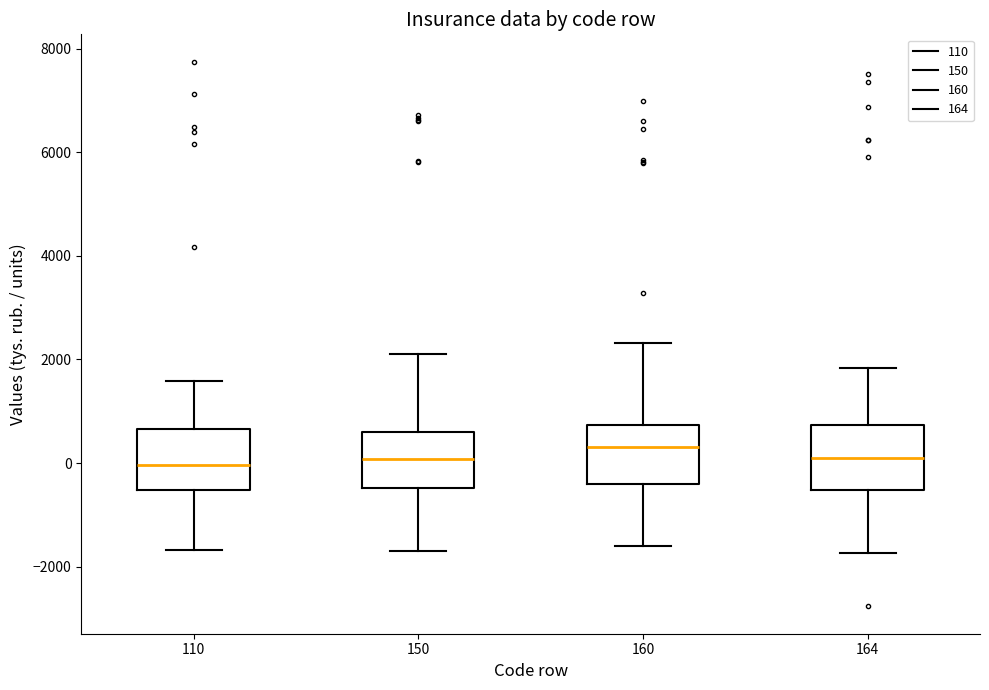

Reading left to right, read every box against the y-axis: the position of its median line, the range the box covers, and the ends of its whiskers. The values are not printed on the chart, so give them approximately, as read against the axis.

110: median 0, box -600 to 600, whiskers -1600 to 1600
150: median 0, box -400 to 600, whiskers -1600 to 2200
160: median 400, box -400 to 800, whiskers -1600 to 2400
164: median 200, box -600 to 800, whiskers -1800 to 1800